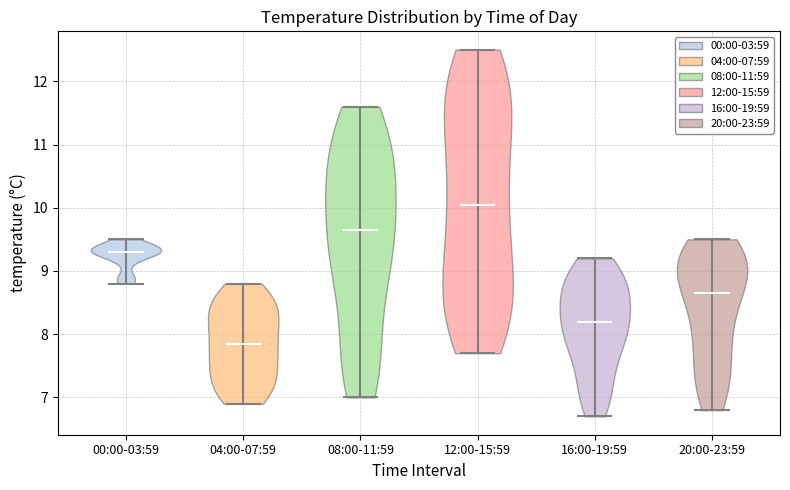

Reading left to right, read every violin against the y-axis: where its median line is, and the lowest and highest points it reaches. The values are not printed on the chart, so give them approximately, as read against the axis.

00:00-03:59: median line 9.3, lowest point 8.8, highest point 9.5
04:00-07:59: median line 7.9, lowest point 6.9, highest point 8.8
08:00-11:59: median line 9.7, lowest point 7.0, highest point 11.6
12:00-15:59: median line 10.1, lowest point 7.7, highest point 12.5
16:00-19:59: median line 8.2, lowest point 6.7, highest point 9.2
20:00-23:59: median line 8.7, lowest point 6.8, highest point 9.5